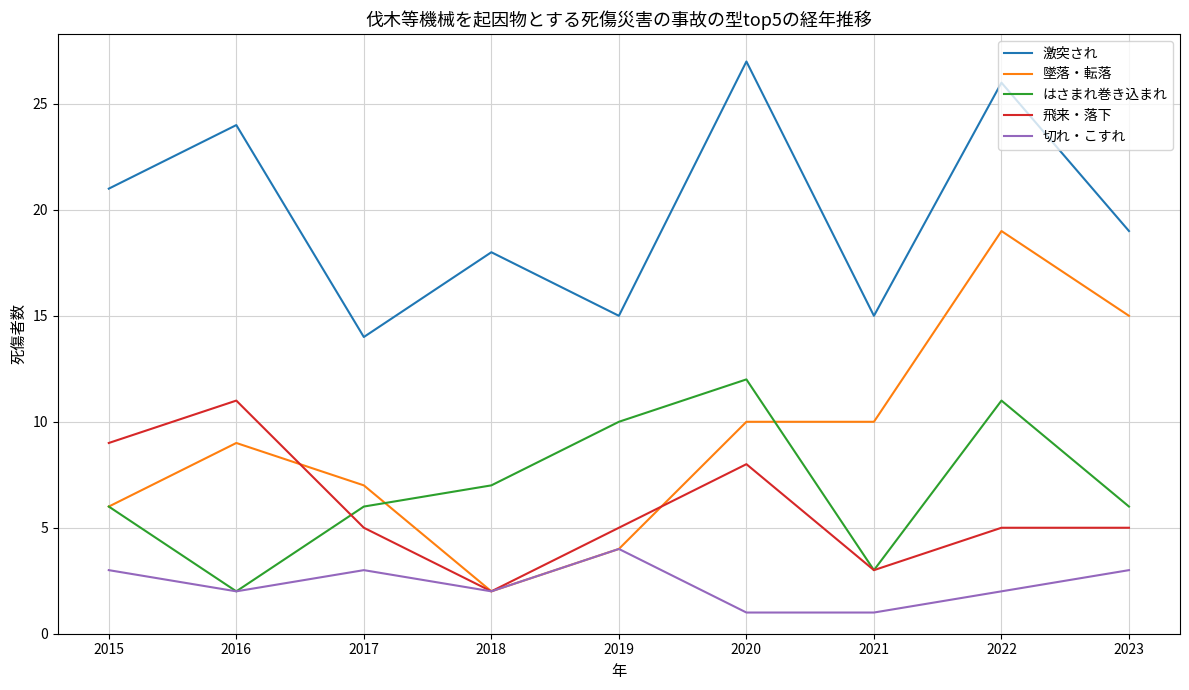

What is the minimum value shown in the chart?

1